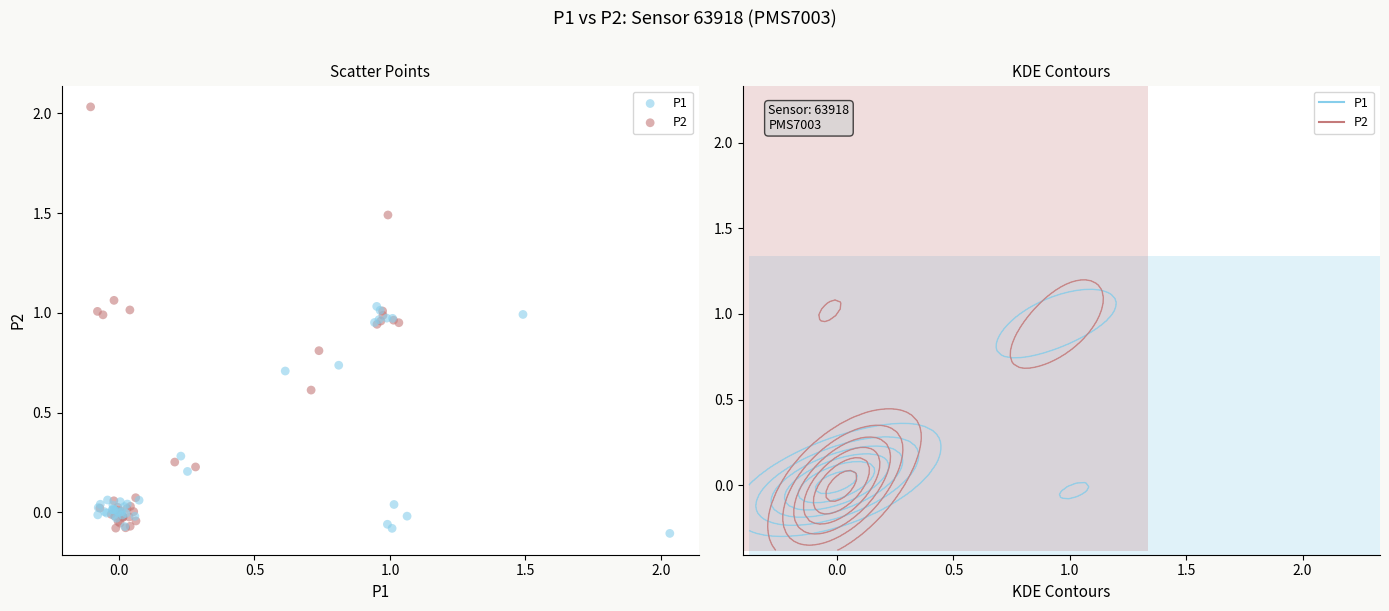

Which series has the widest spread of Y values?

P2